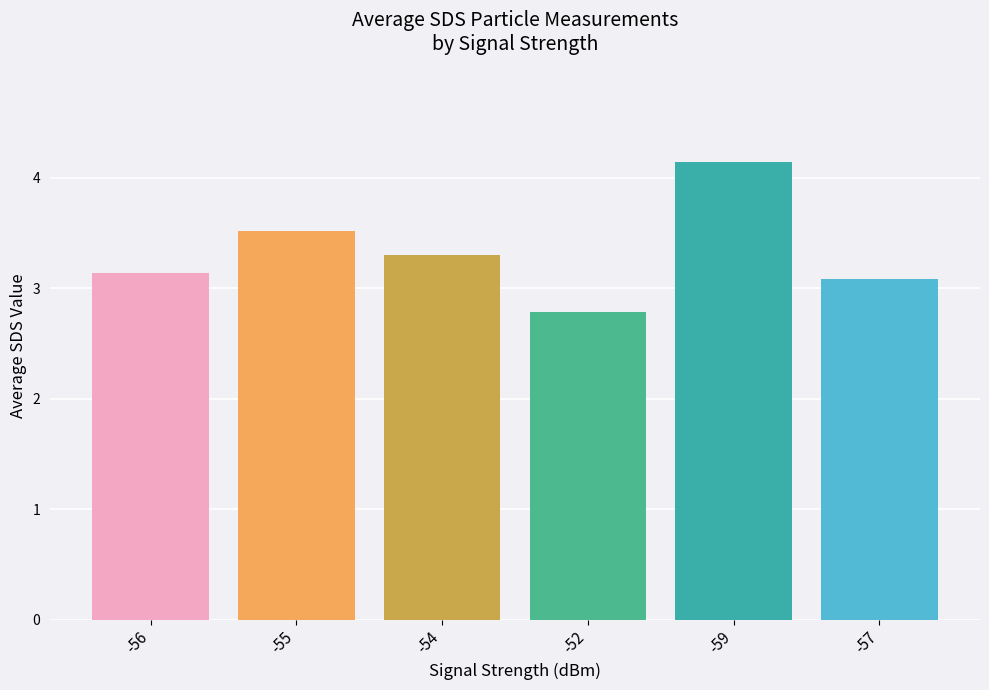

What position from the left is -59?

5